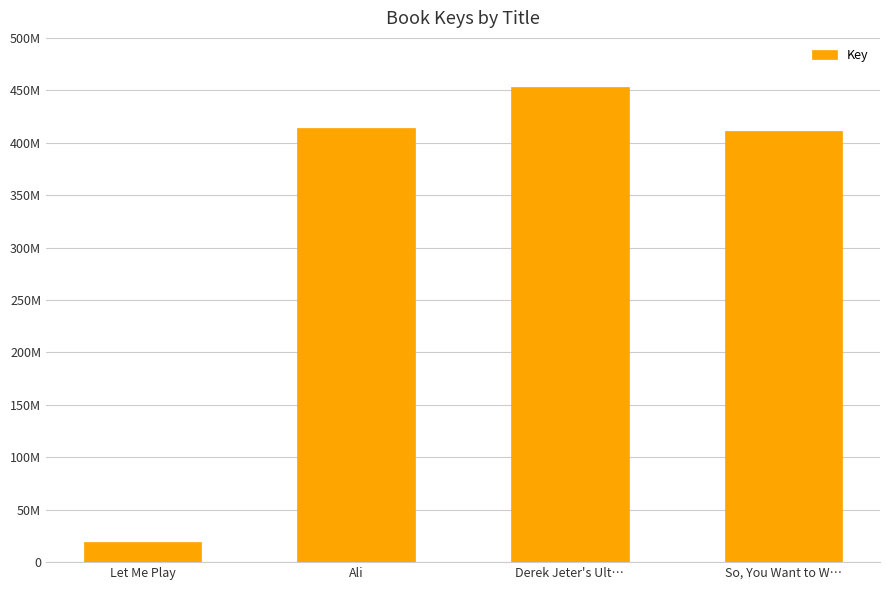

What is the label of the 3rd bar from the right?

Ali